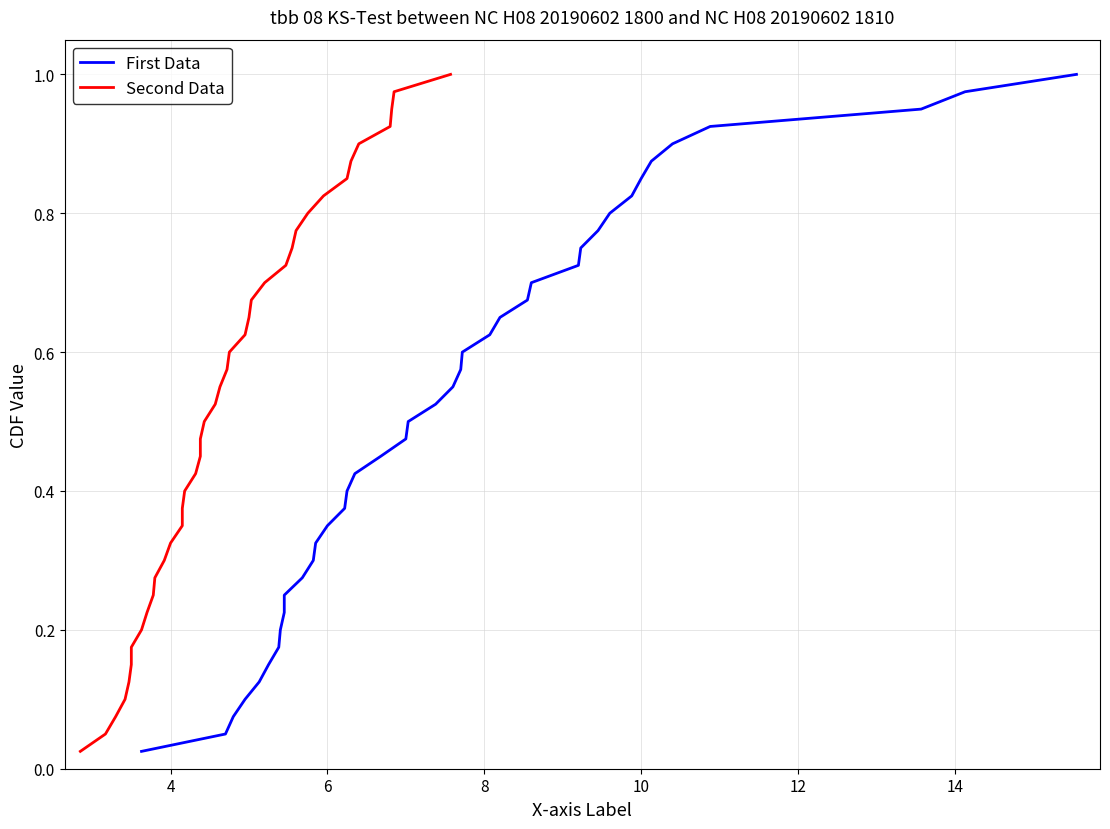

What is the value of the First Data point at the 37th from the left?

0.9